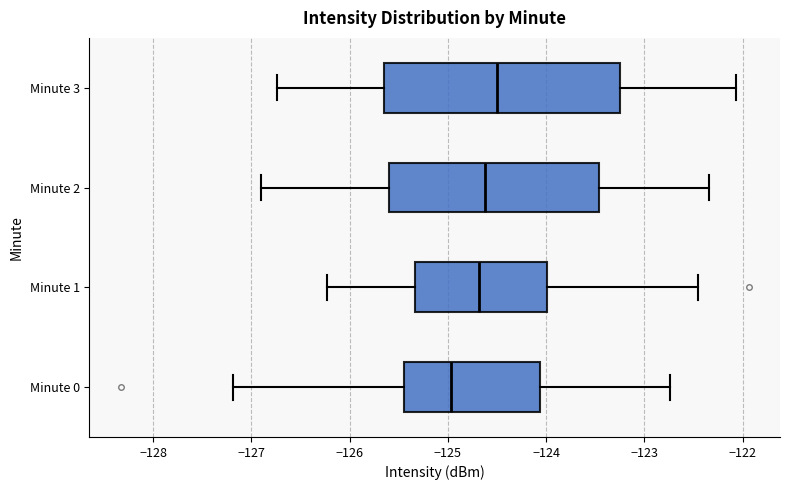

Reading bottom to top, read every box against the x-axis: the position of its median line, the range the box covers, and the ends of its whiskers. The values are not printed on the chart, so give them approximately, as read against the axis.

Minute 0: median -125.0, box -125.4 to -124.1, whiskers -127.2 to -122.7
Minute 1: median -124.7, box -125.3 to -124.0, whiskers -126.2 to -122.5
Minute 2: median -124.6, box -125.6 to -123.5, whiskers -126.9 to -122.3
Minute 3: median -124.5, box -125.7 to -123.3, whiskers -126.7 to -122.1